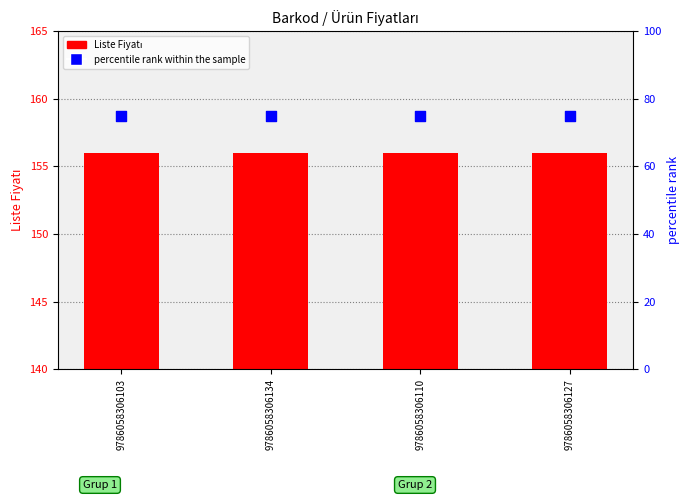

Is the value of Liste Fiyatı at 9786058306103 greater than the value of percentile rank within the sample at 9786058306103?

Yes